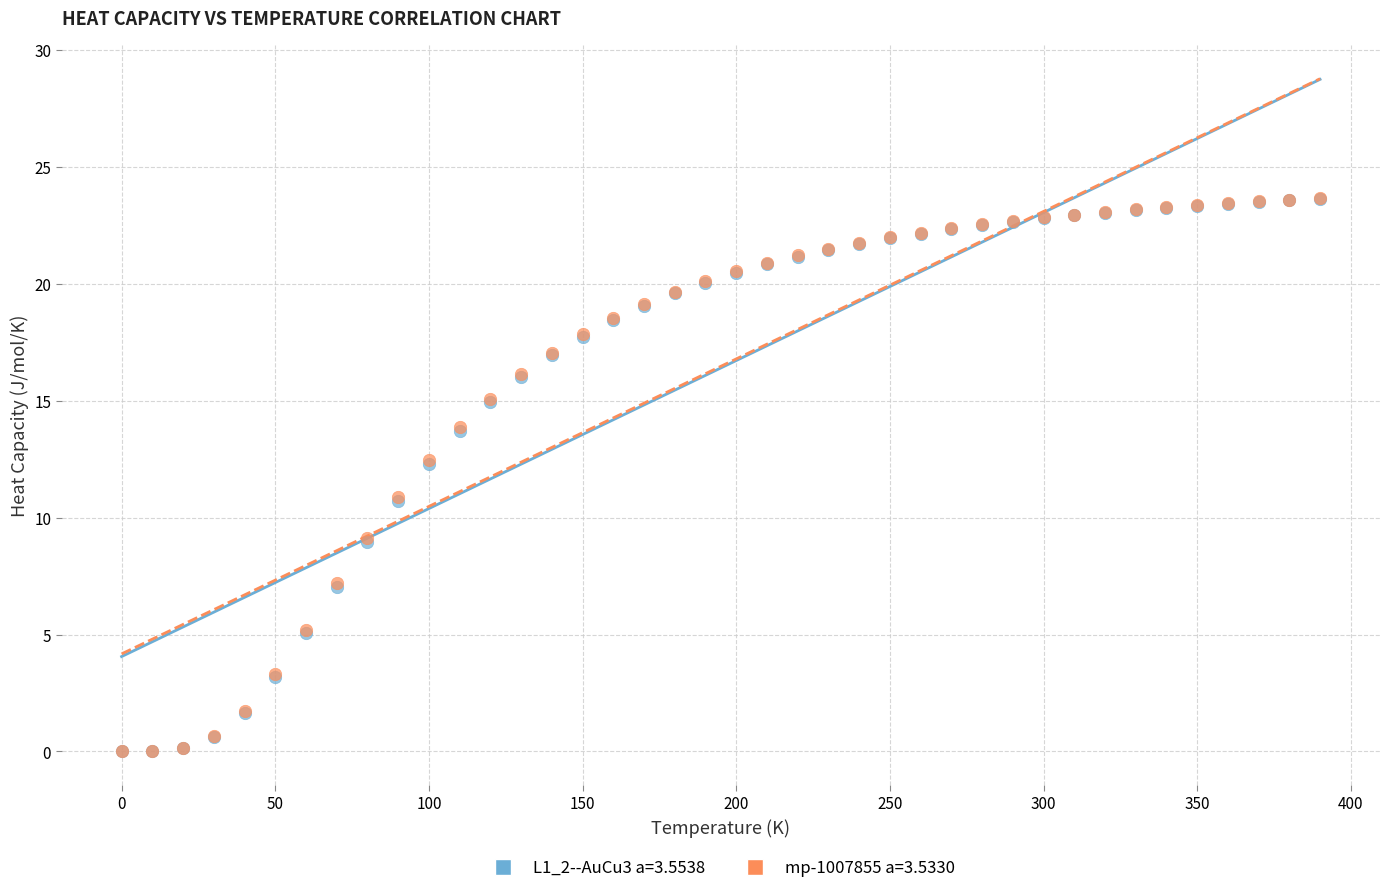

What are all the series names shown in the legend?

L1_2--AuCu3 a=3.5538, mp-1007855 a=3.5330